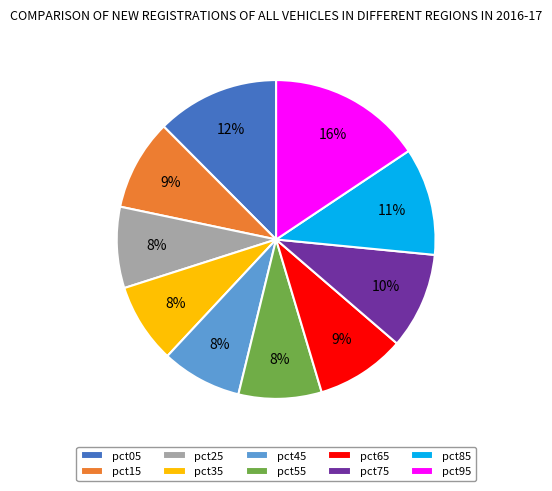

Combined, do pct55 and pct75 account for over 50%?

No